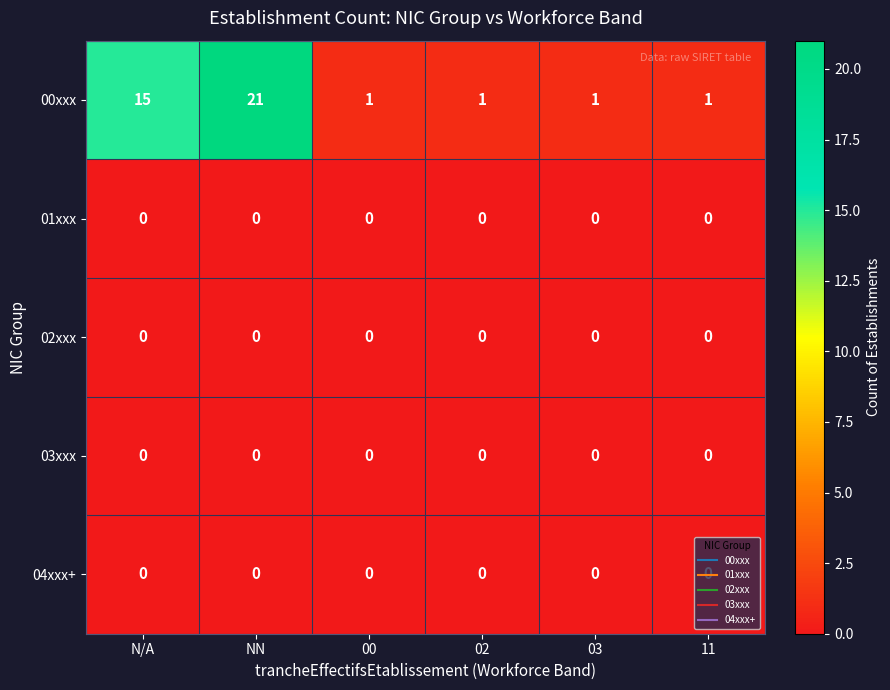

What is the total value across all series at N/A?

15